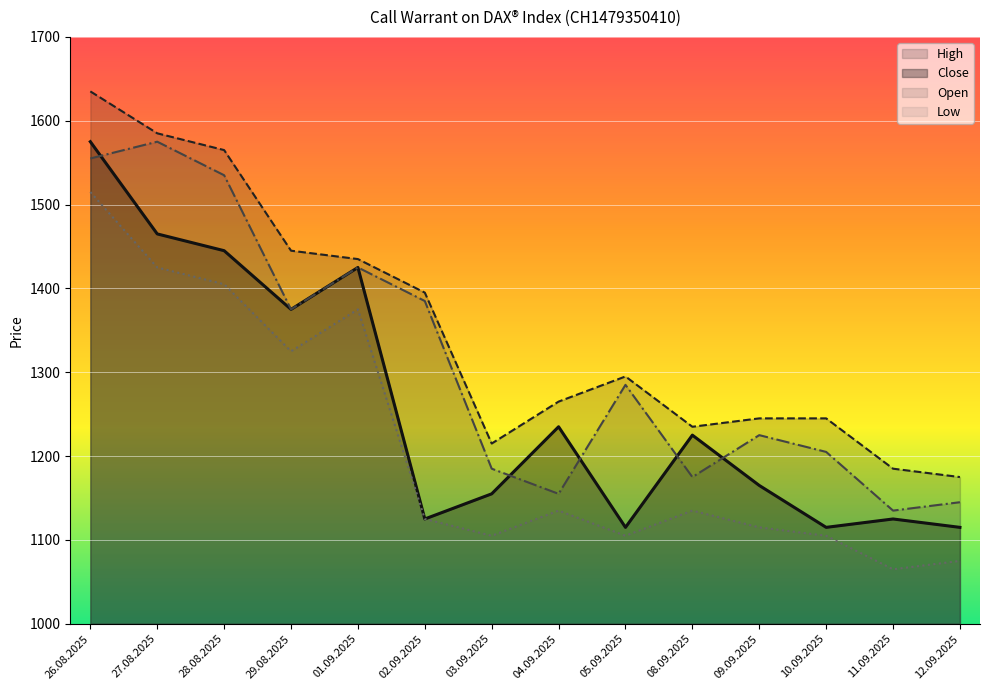

Reading right to left, what are all the values shown in this chart?

Open: 1145	1135	1205	1225	1175	1285	1155	1185	1385	1425	1375	1535	1575	1555
High: 1175	1185	1245	1245	1235	1295	1265	1215	1395	1435	1445	1565	1585	1635
Low: 1075	1065	1105	1115	1135	1105	1135	1105	1125	1375	1325	1405	1425	1515
Close: 1115	1125	1115	1165	1225	1115	1235	1155	1125	1425	1375	1445	1465	1575